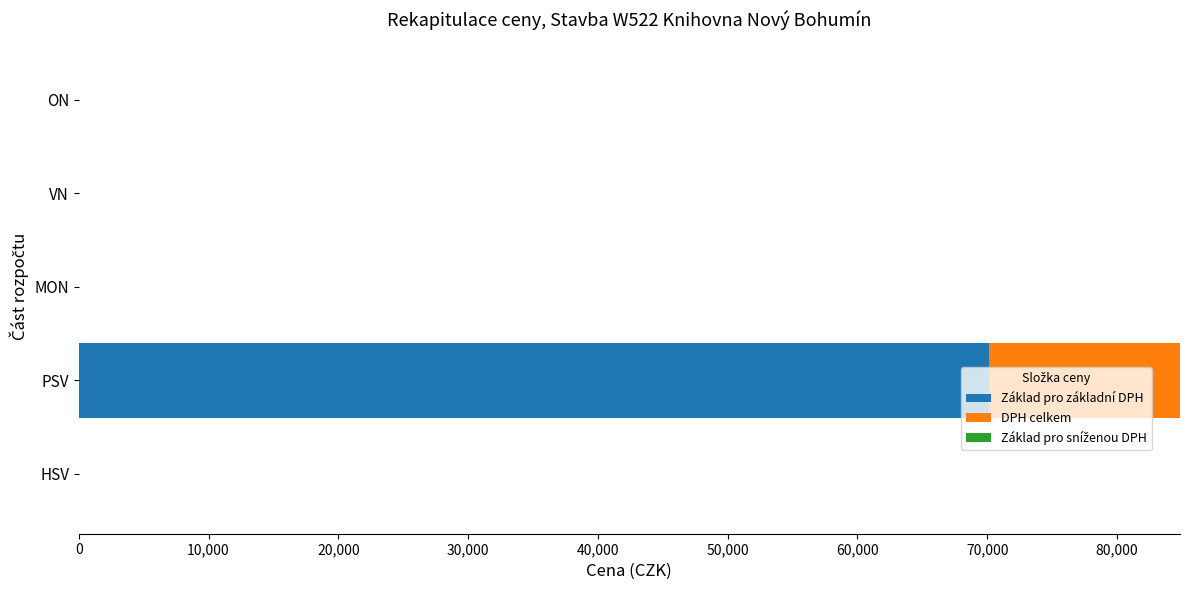

What is the sum of all Základ pro základní DPH values?

70133.5